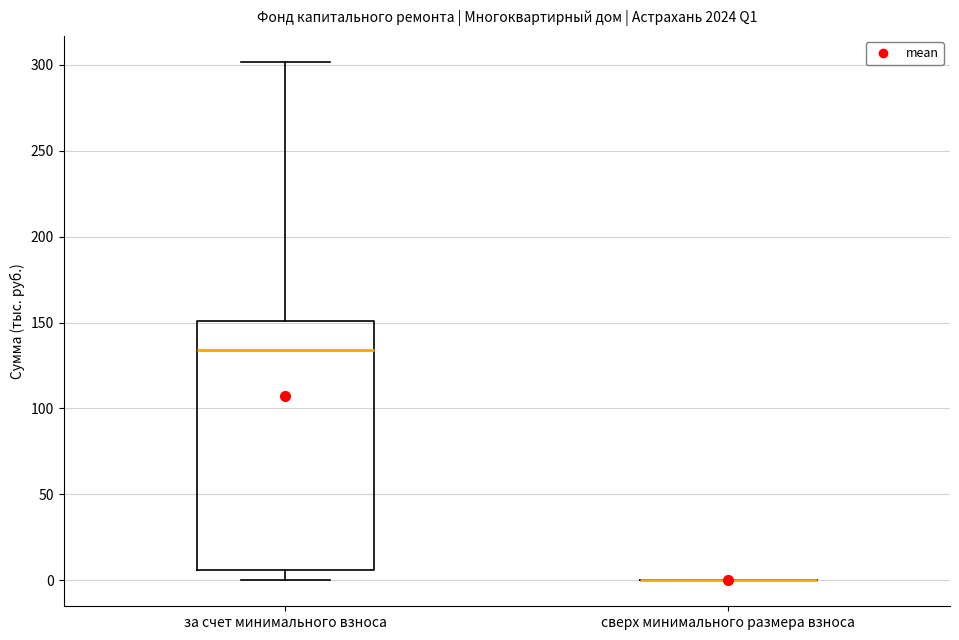

Reading left to right, transcribe this box plot: for each box, give where its median line is, the range the box spans, and where its two whiskers end, as read against the y-axis. The values are not printed on the chart, so give them approximately, as read against the axis.

за счет минимального взноса: median 135, box 5 to 150, whiskers 0 to 300
сверх минимального размера взноса: box collapsed to a line at 0, whiskers 0 to 0